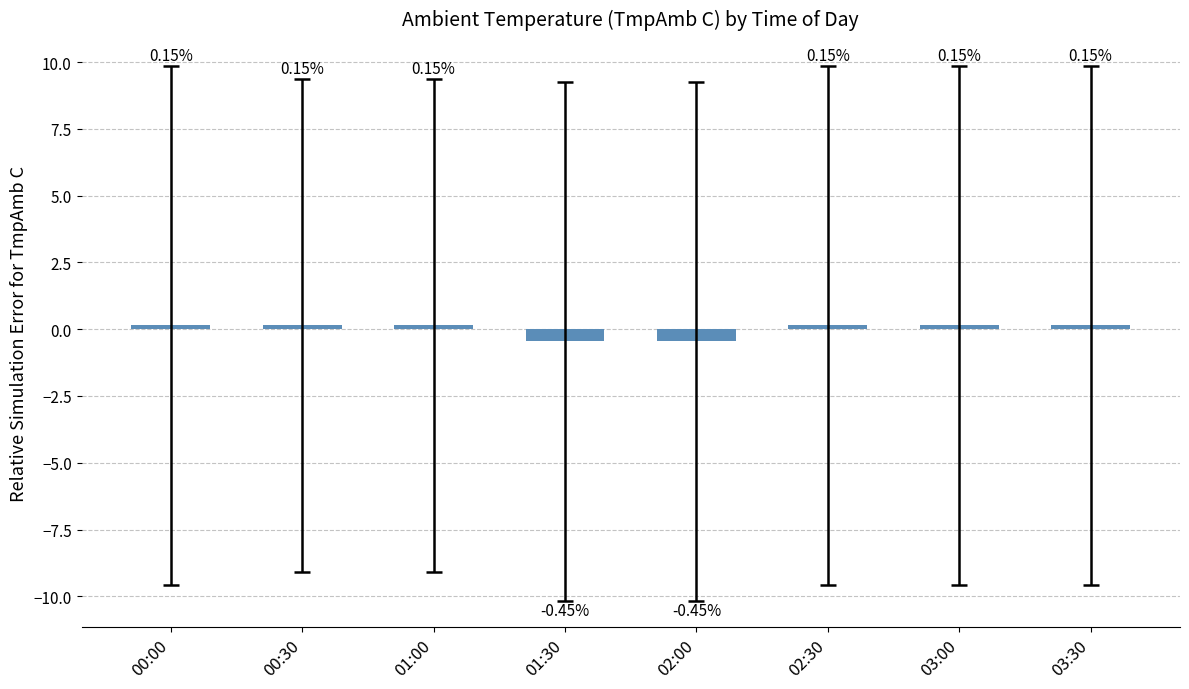

What is the change in value from 02:00 to 03:30?

+0.6